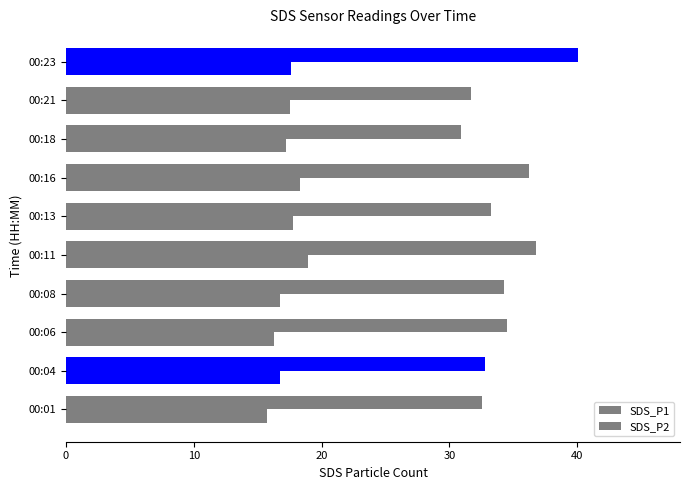

How many series are shown in this chart?

2